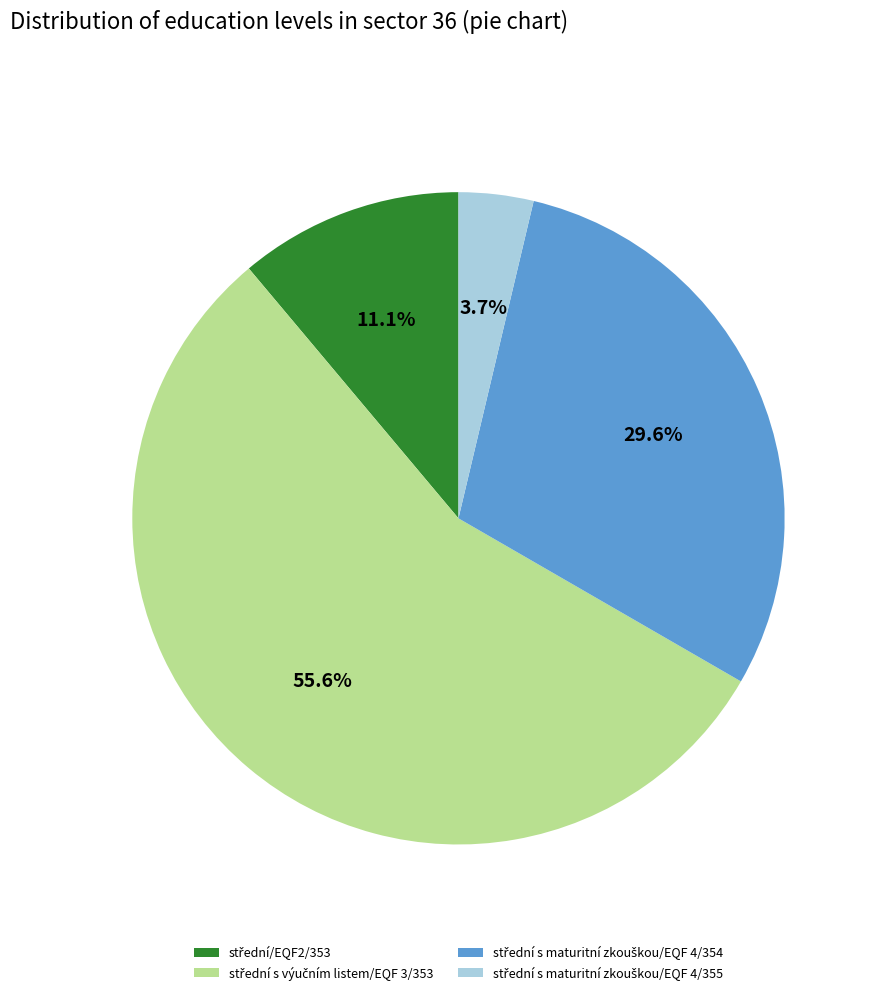

What percentage is the střední s maturitní zkouškou/EQF 4/355 slice, to the nearest percent?

4%